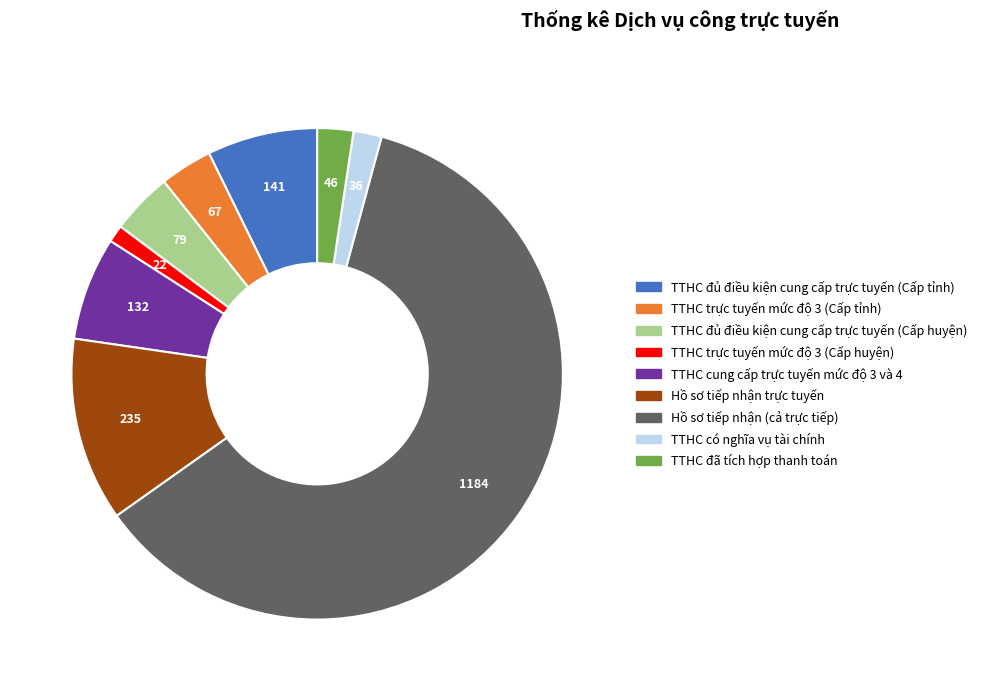

The TTHC đủ điều kiện cung cấp trực tuyến (Cấp tỉnh) slice represents 7% of the pie. True or false?

True